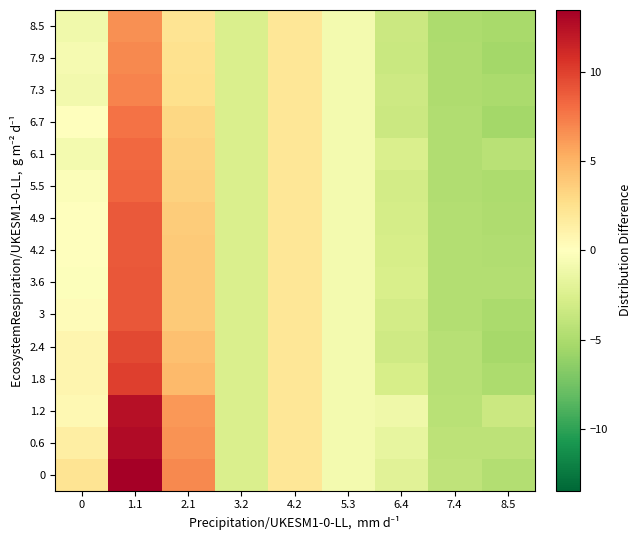

How many distinct data groups are displayed?

15